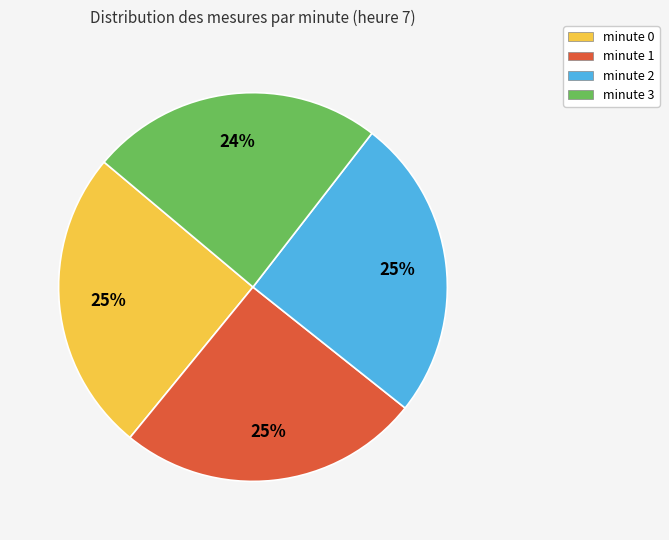

Does minute 1 represent more than half of the total?

No